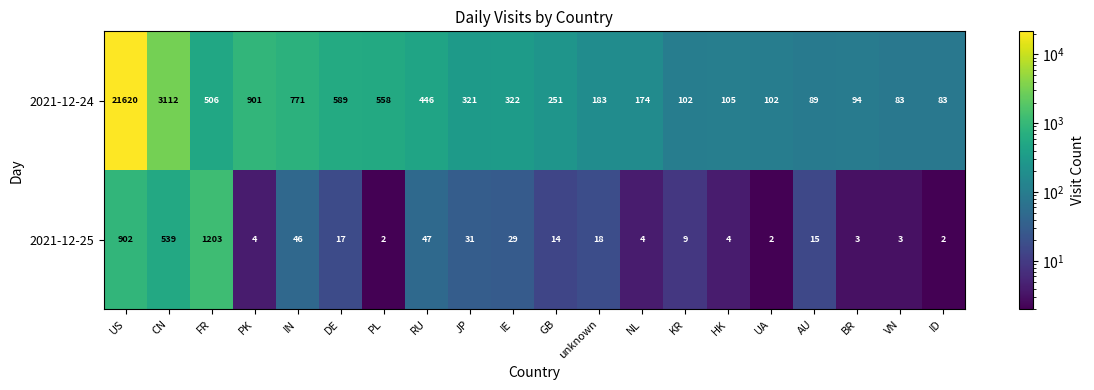

Is it true that 2021-12-24 equals 558 at PL?

True